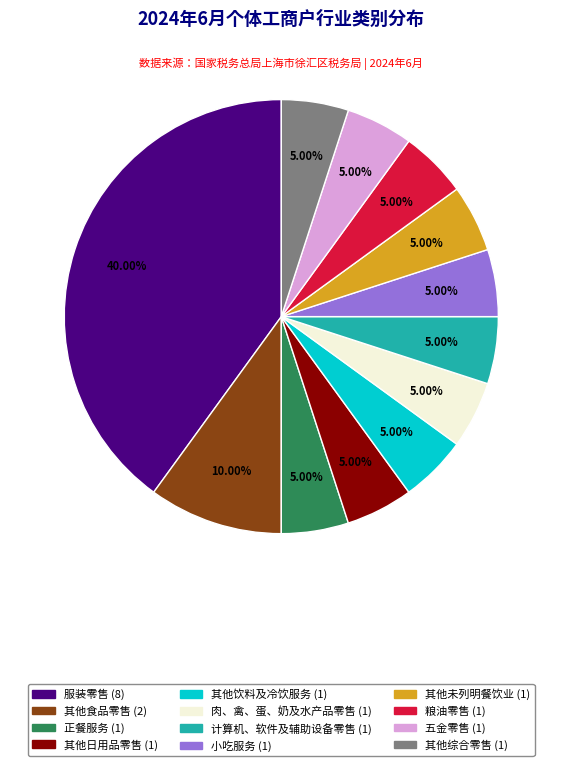

To the nearest percent, what is the combined percentage of 正餐服务 and 其他未列明餐饮业?

10%